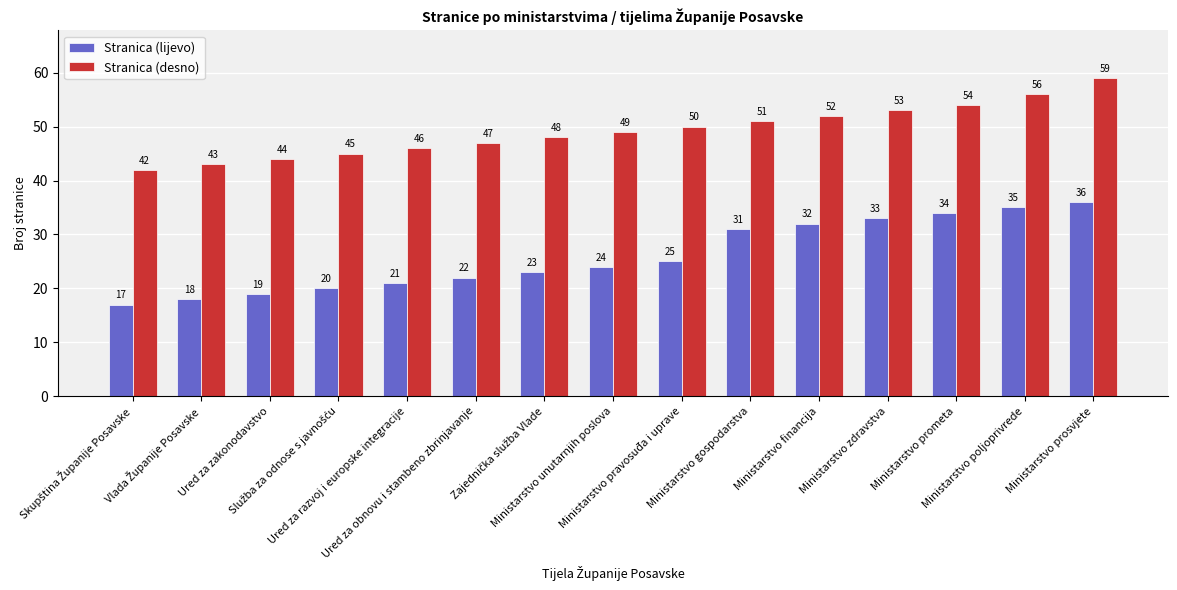

Which label corresponds to the largest value in the chart?

Ministarstvo prosvjete